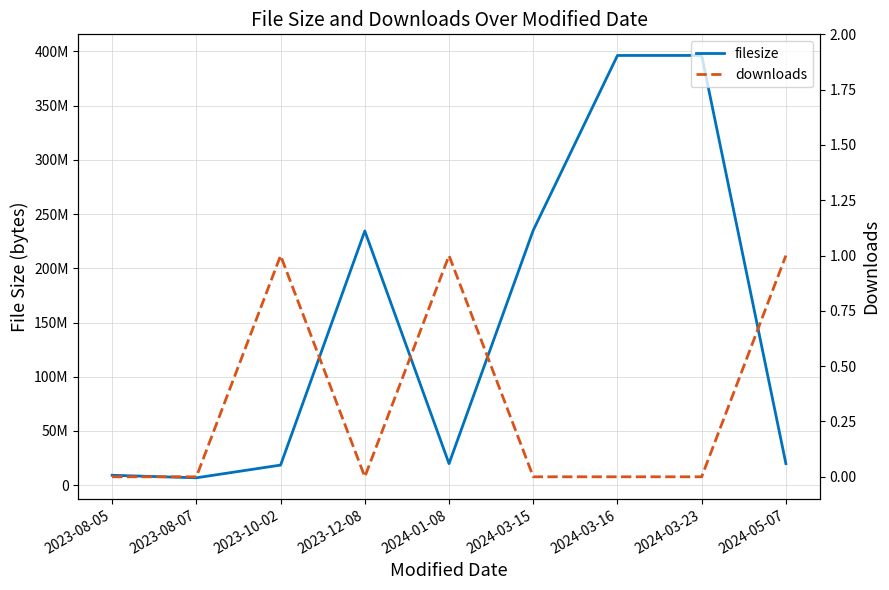

Rank the series at 2023-10-02 from highest to lowest value.

filesize, downloads